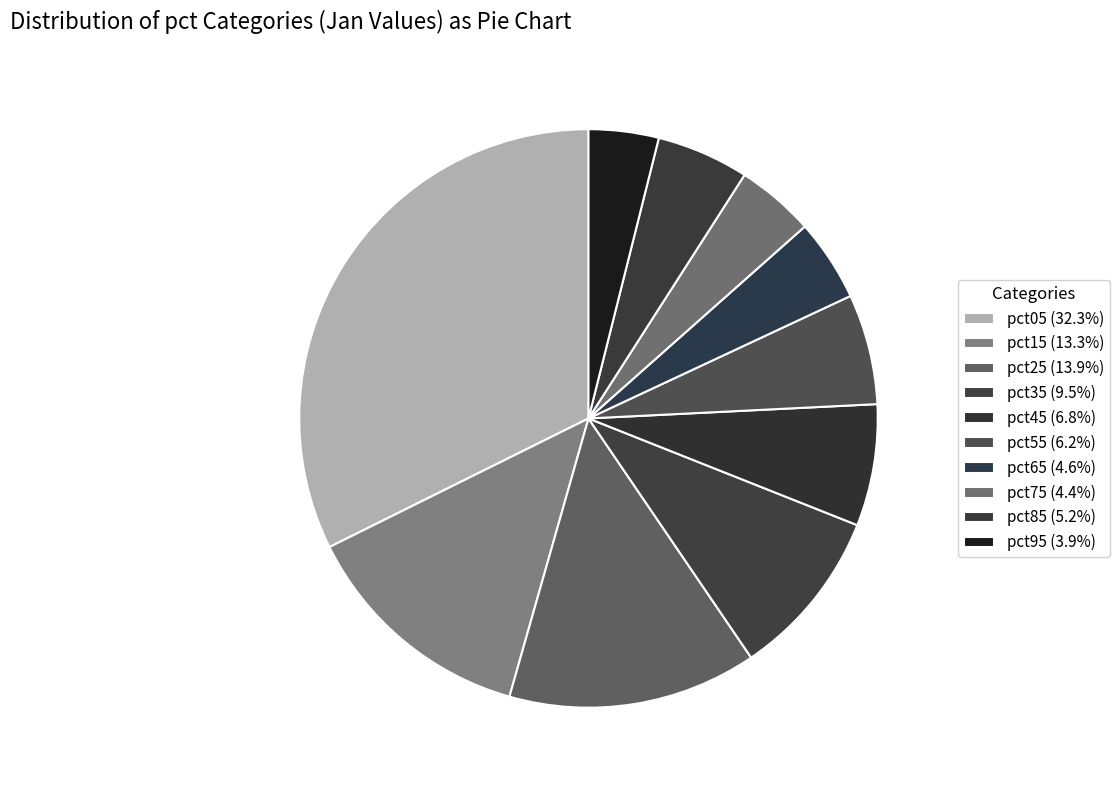

Is there any slice that represents more than half of the pie?

No